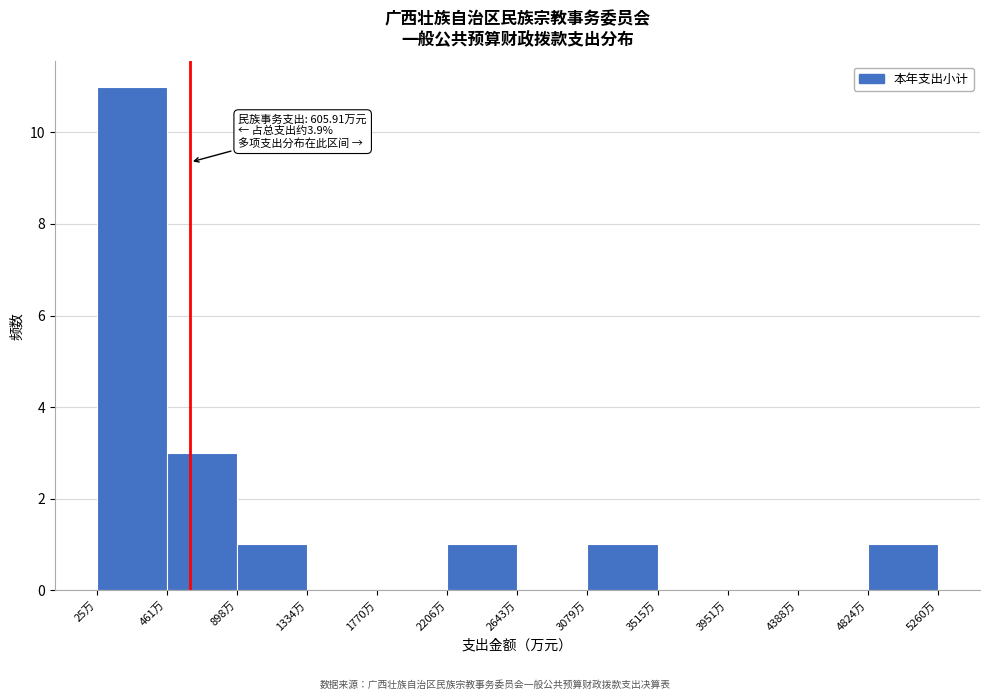

Which range on the x-axis has the tallest bar?

50 to 450